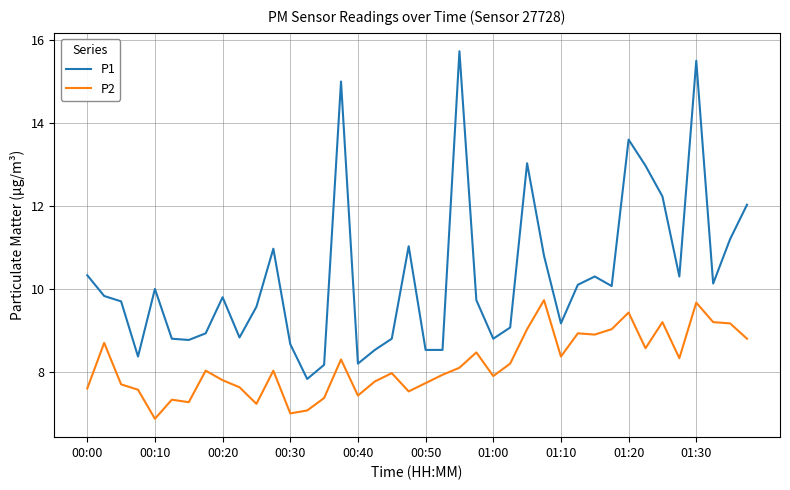

What are all the series names shown in the legend?

P1, P2